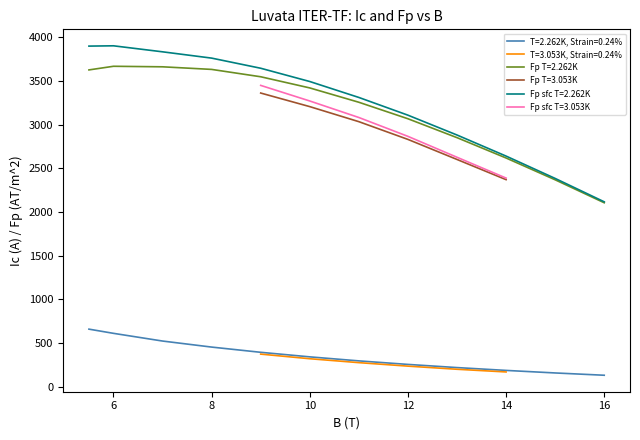

What is the sum of the Fp T=2.262K values at 12 and 10?

6487.2